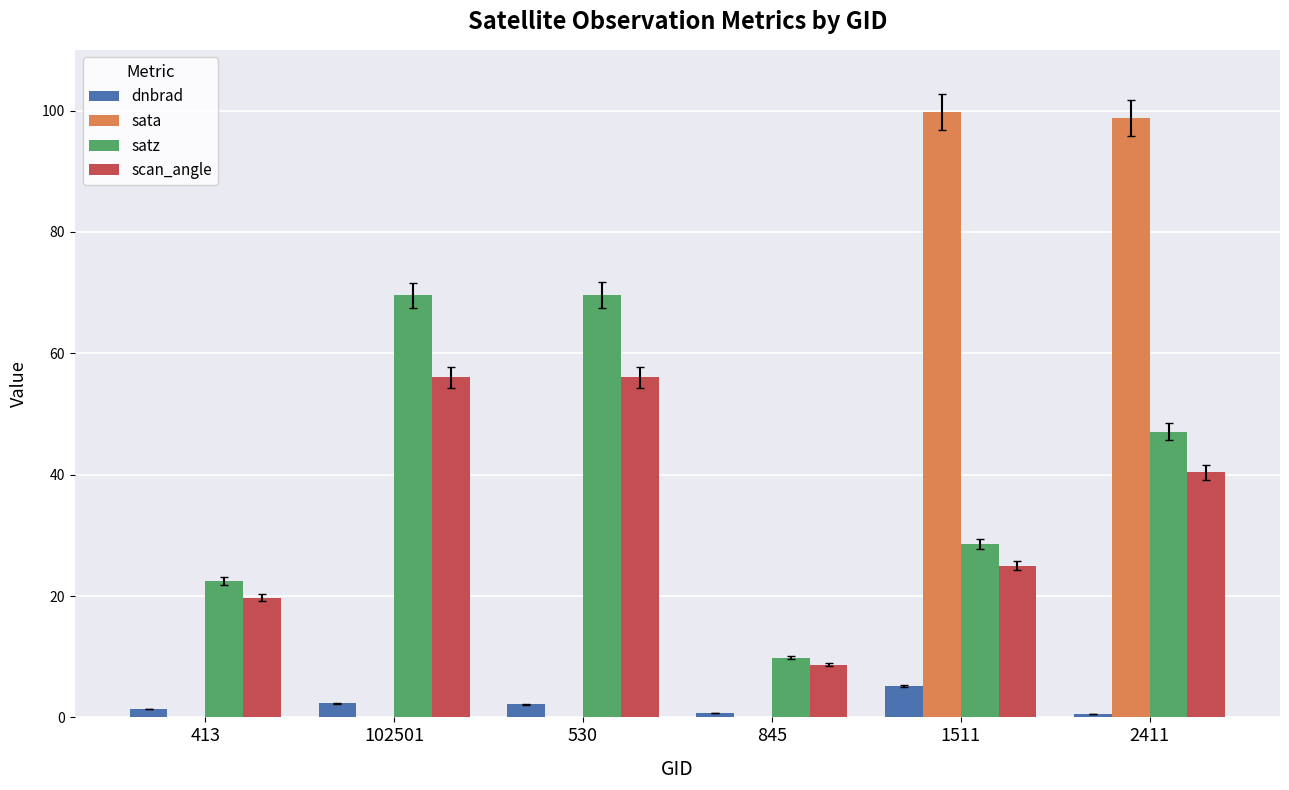

Which category has the highest value in the sata series?

1511